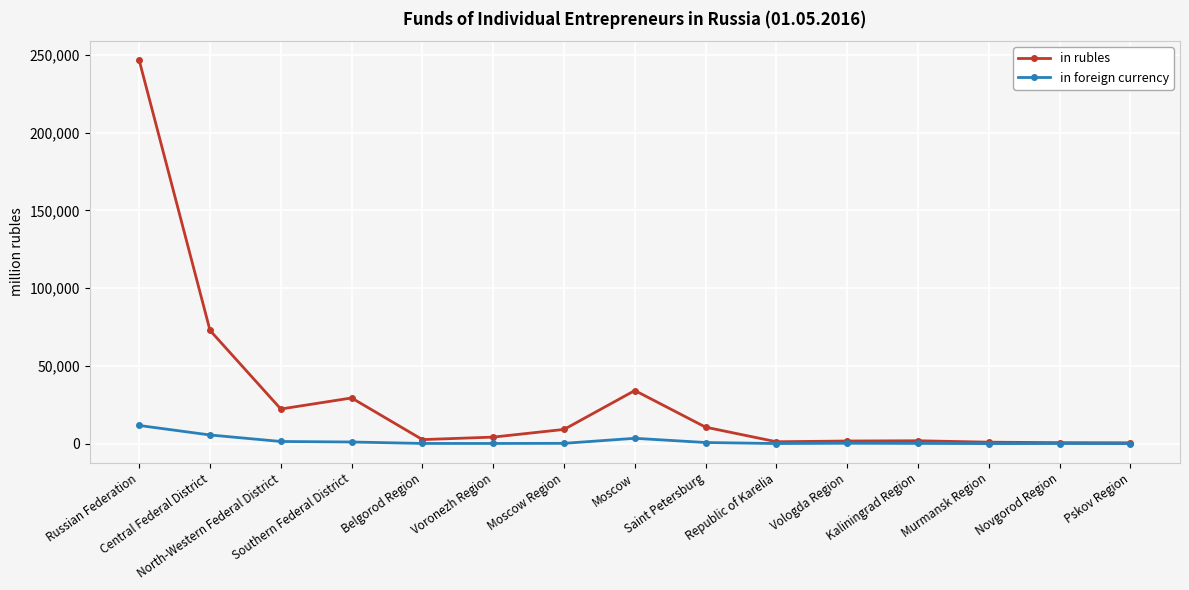

How many data points in in foreign currency are less than 186?

7